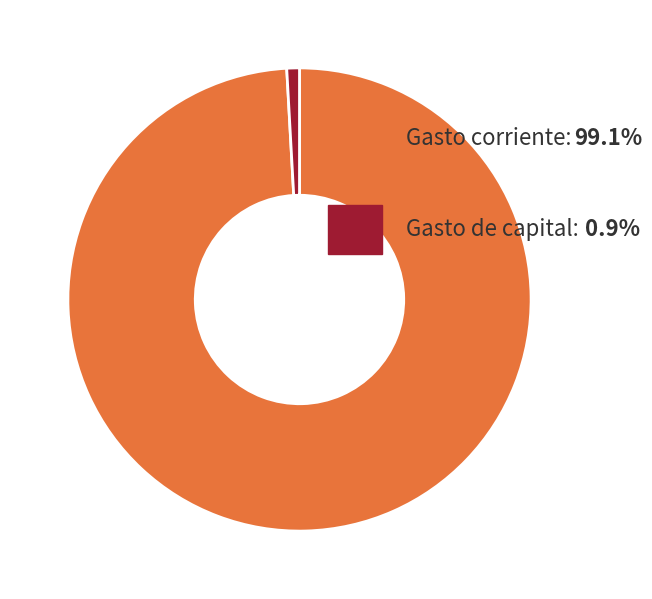

Is there a majority slice in this chart?

Yes